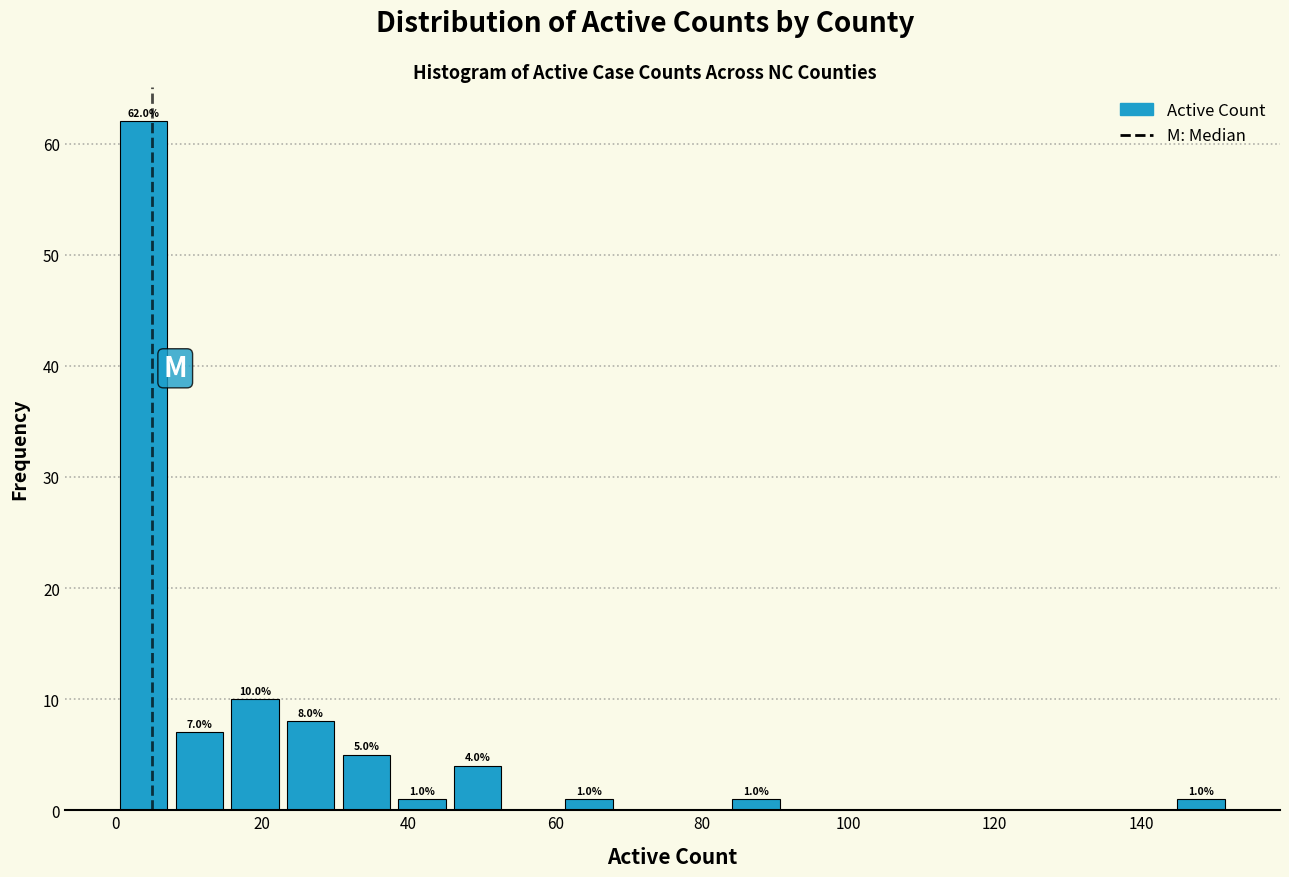

Read against the x-axis, roughly where is the centre of the tallest bar?

4